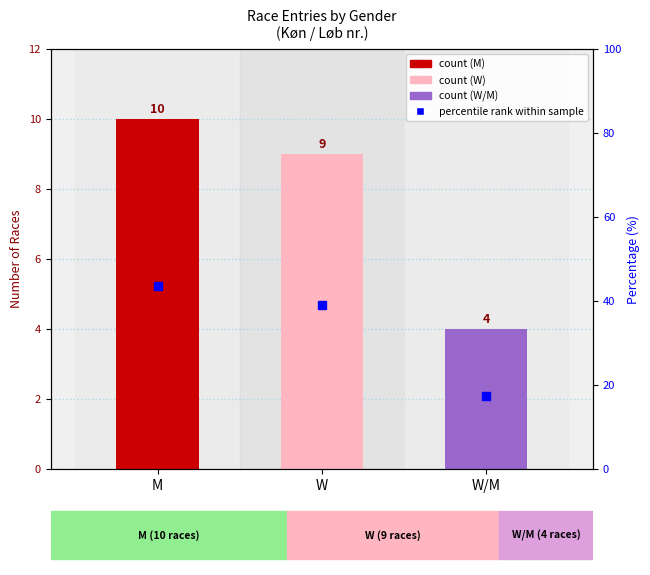

Which has a higher value, M or W?

M